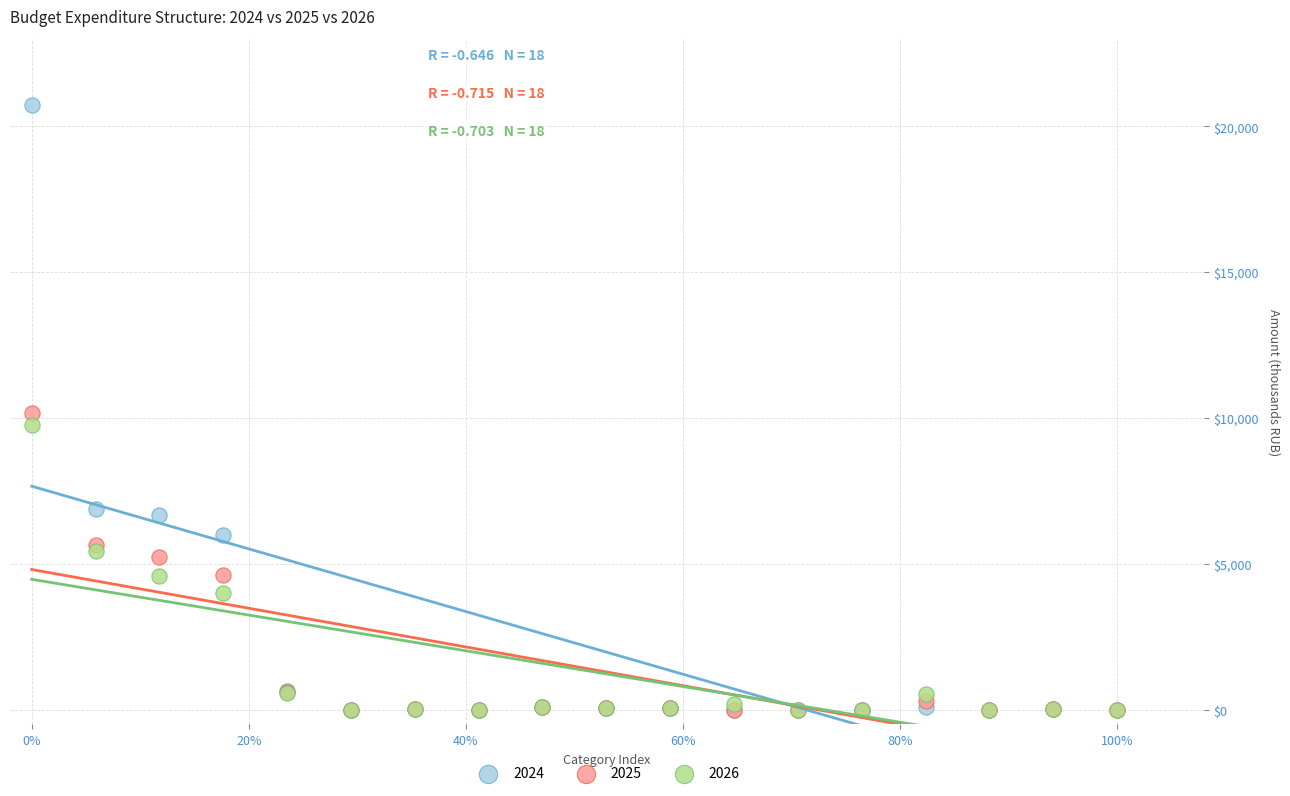

What are all the series names shown in the legend?

2024, 2025, 2026